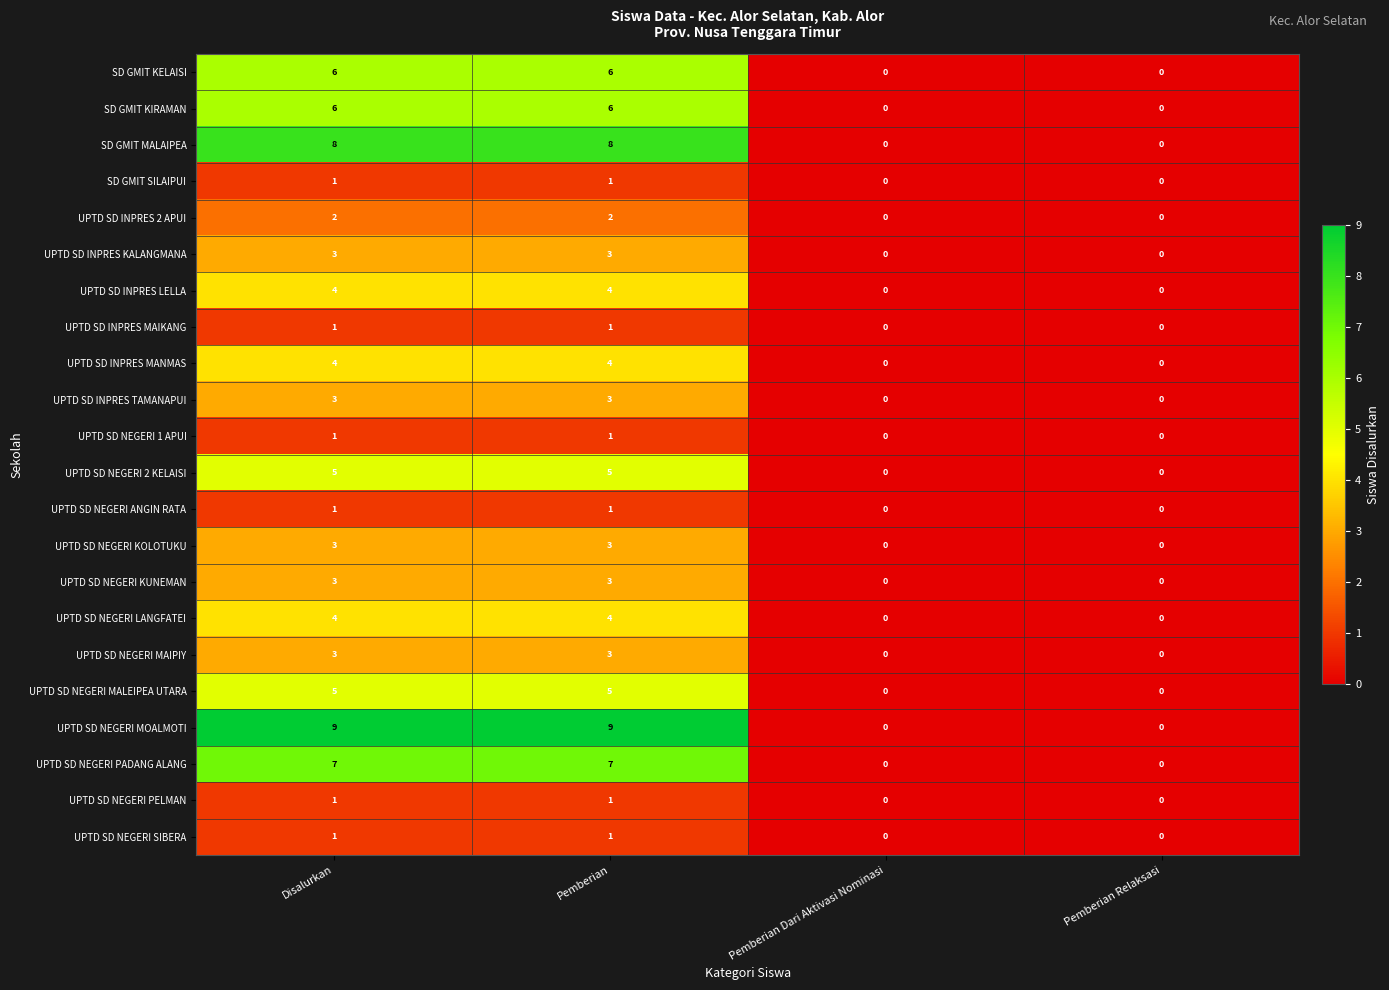

The SD GMIT KIRAMAN series shows 8 at Pemberian. True or false?

False